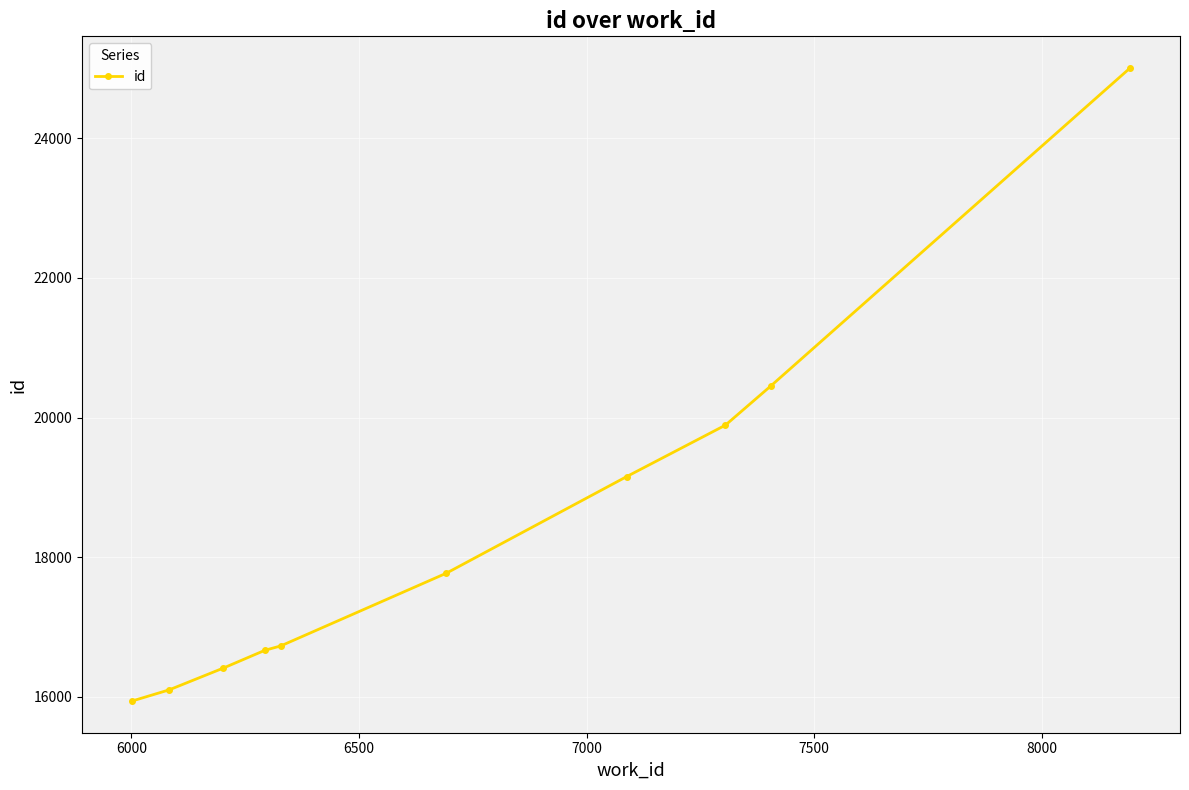

Is this an area chart (filled region under the line)?

No